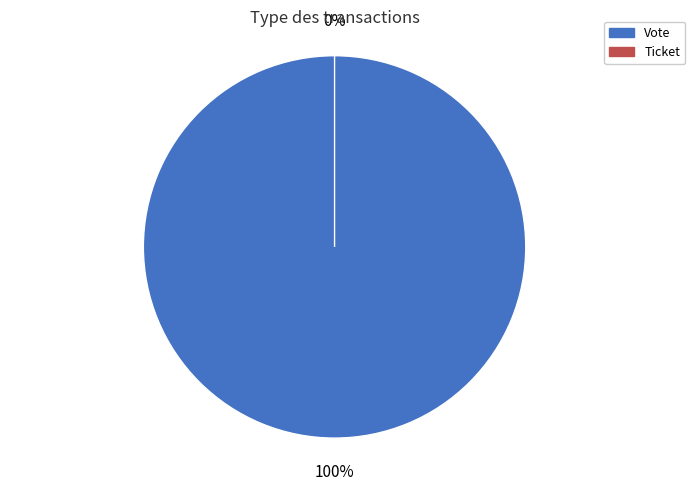

Which category has the biggest portion of the pie?

Vote